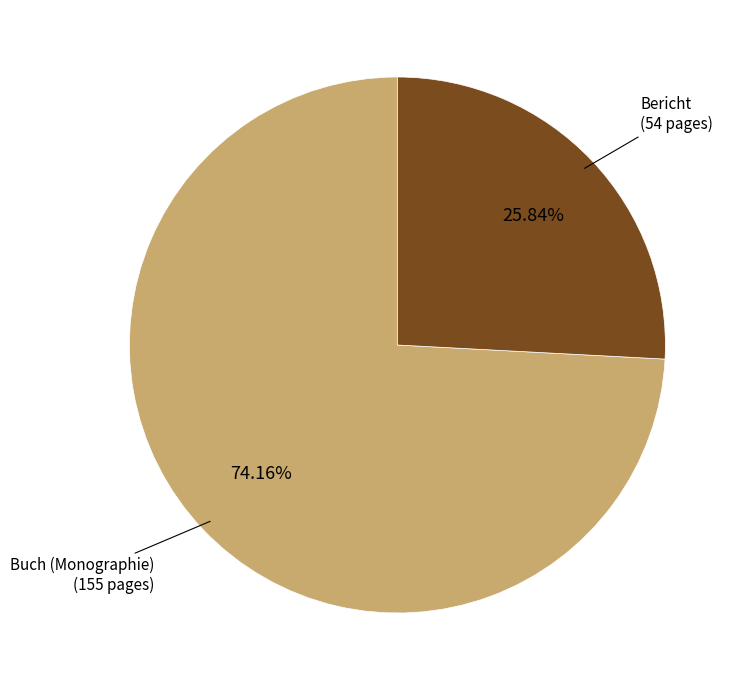

Which has a higher value, Bericht or Buch (Monographie)?

Buch (Monographie)